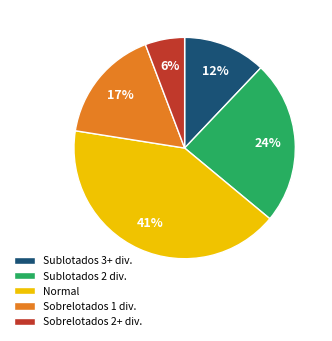

Which slice is the largest?

Normal